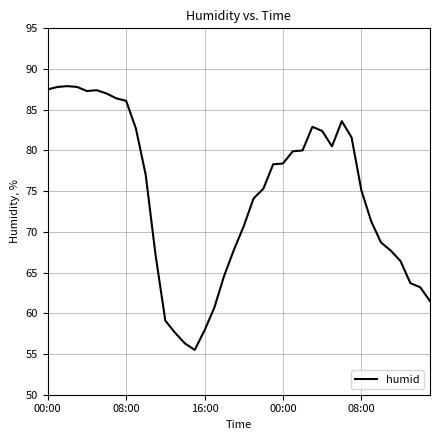

What is the smallest value displayed?

55.5